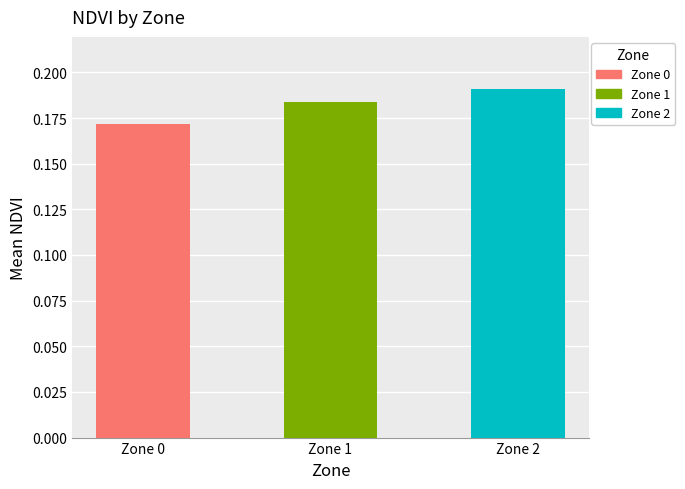

Is it true that the value at Zone 0 is 0.2?

True